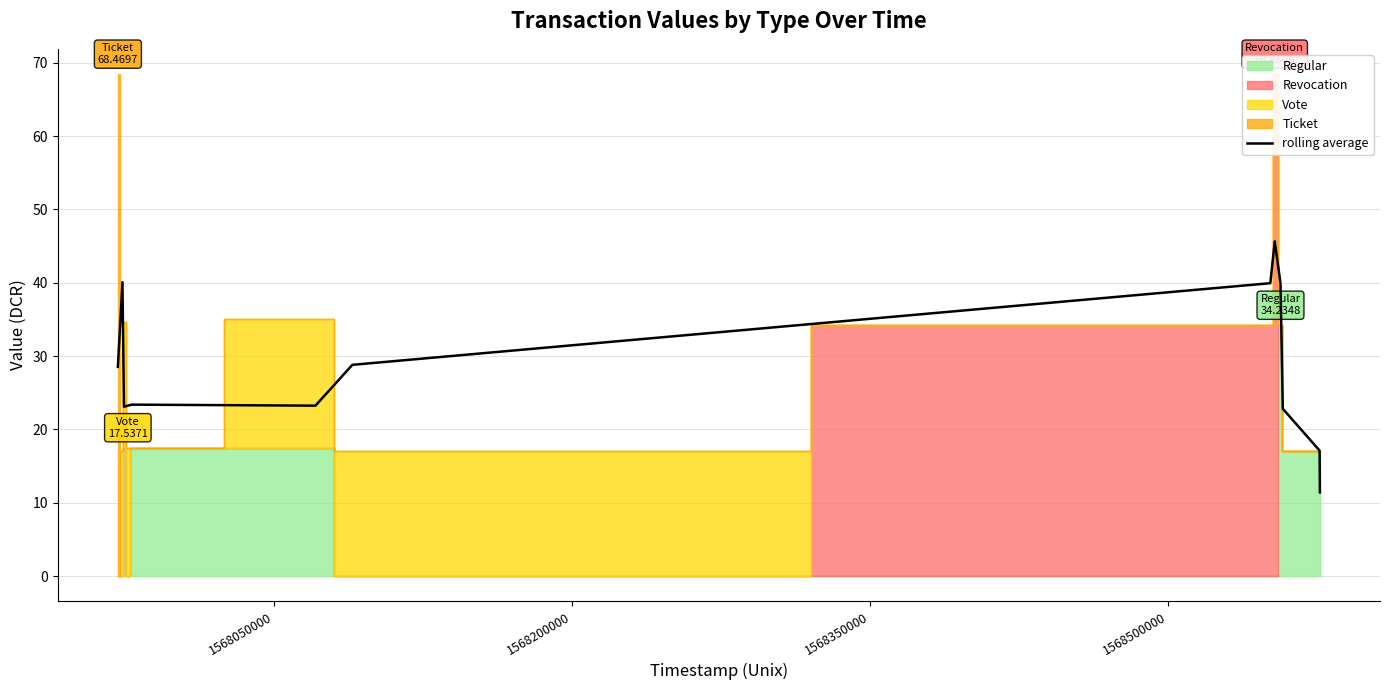

What is the lowest value of the rolling average series?

11.4